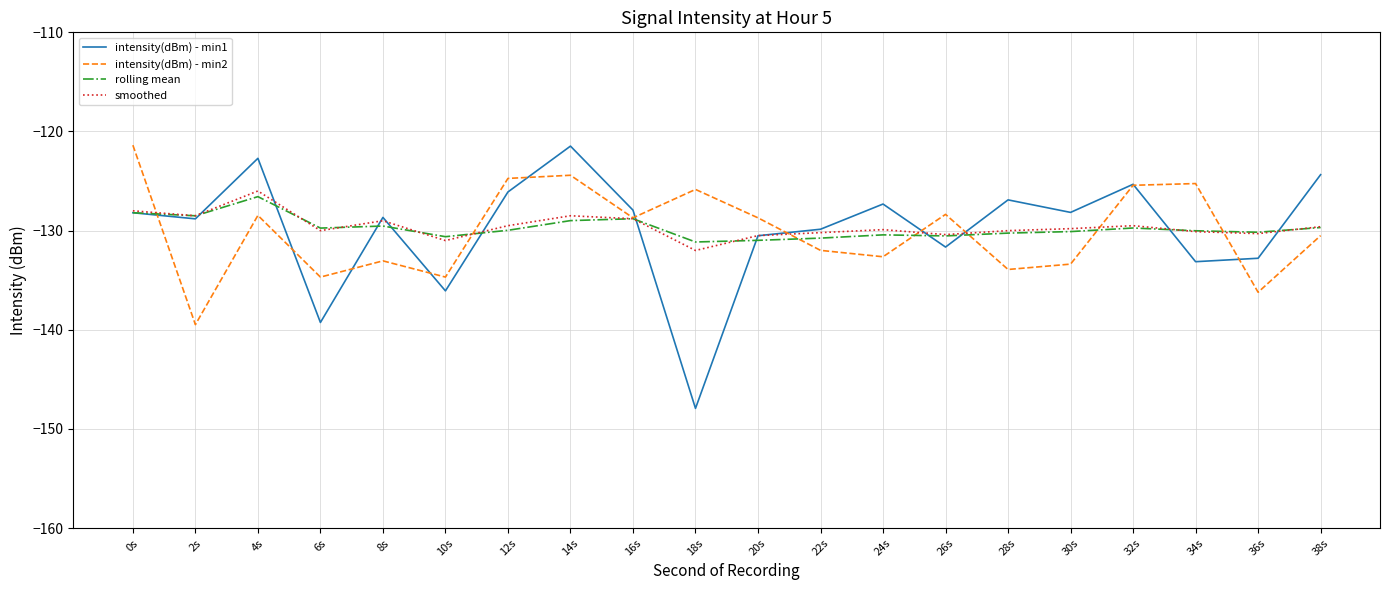

What is the spread (max minus min) of values at 16s?

0.9